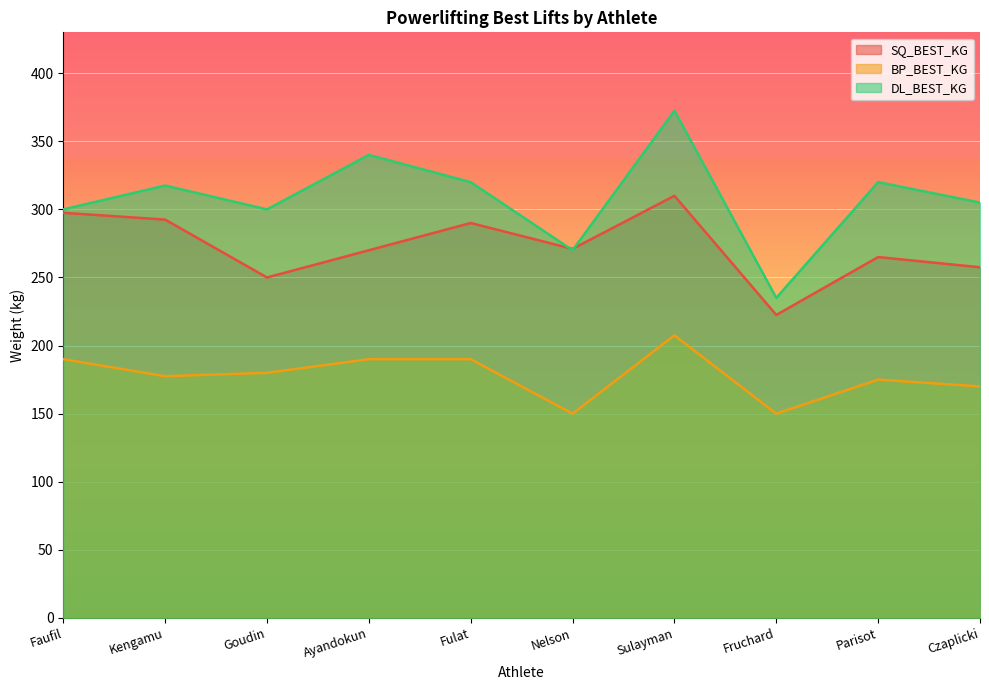

Where is the first local minimum for SQ_BEST_KG?

Goudin